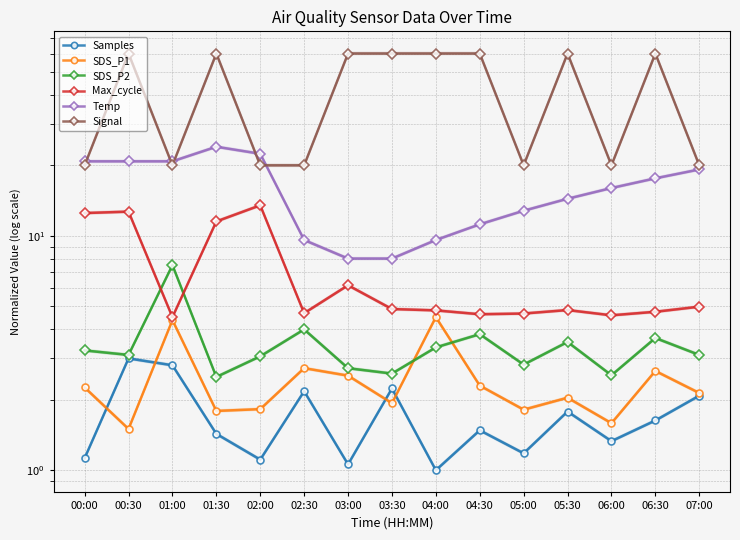

What is the highest value of the SDS_P1 series?

4.5